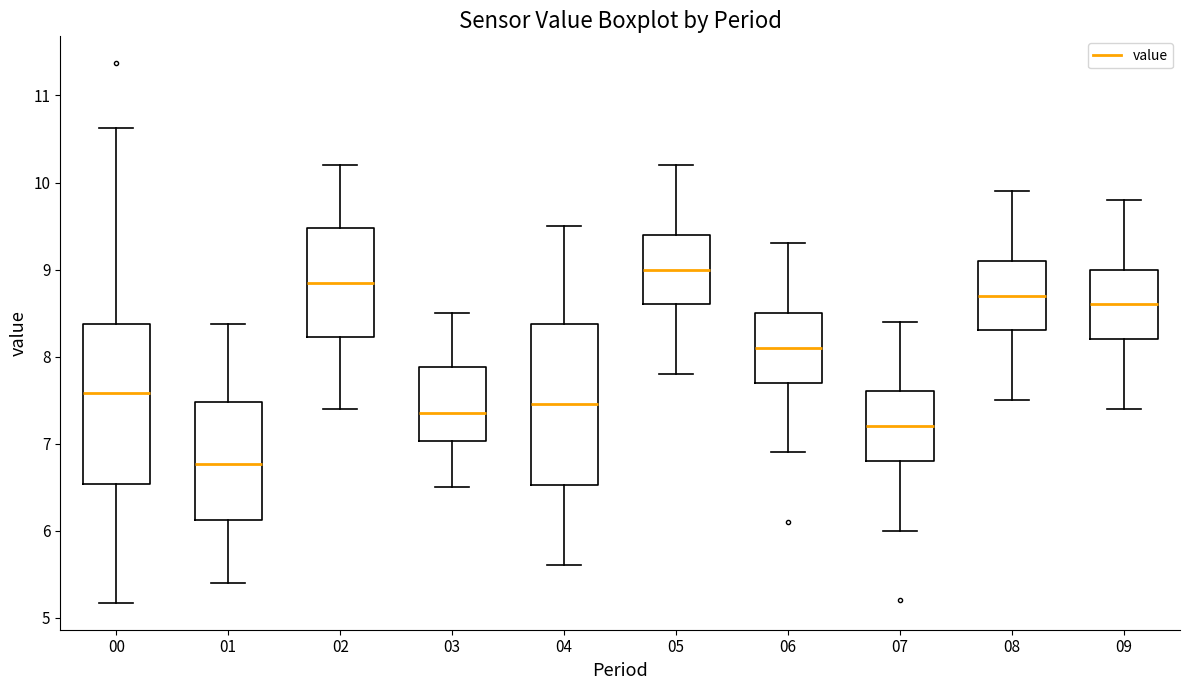

Reading left to right, read every box against the y-axis: the position of its median line, the range the box covers, and the ends of its whiskers. The values are not printed on the chart, so give them approximately, as read against the axis.

00: median 7.6, box 6.5 to 8.4, whiskers 5.2 to 10.6
01: median 6.8, box 6.1 to 7.5, whiskers 5.4 to 8.4
02: median 8.9, box 8.2 to 9.5, whiskers 7.4 to 10.2
03: median 7.4, box 7.0 to 7.9, whiskers 6.5 to 8.5
04: median 7.5, box 6.5 to 8.4, whiskers 5.6 to 9.5
05: median 9.0, box 8.6 to 9.4, whiskers 7.8 to 10.2
06: median 8.1, box 7.7 to 8.5, whiskers 6.9 to 9.3
07: median 7.2, box 6.8 to 7.6, whiskers 6.0 to 8.4
08: median 8.7, box 8.3 to 9.1, whiskers 7.5 to 9.9
09: median 8.6, box 8.2 to 9.0, whiskers 7.4 to 9.8